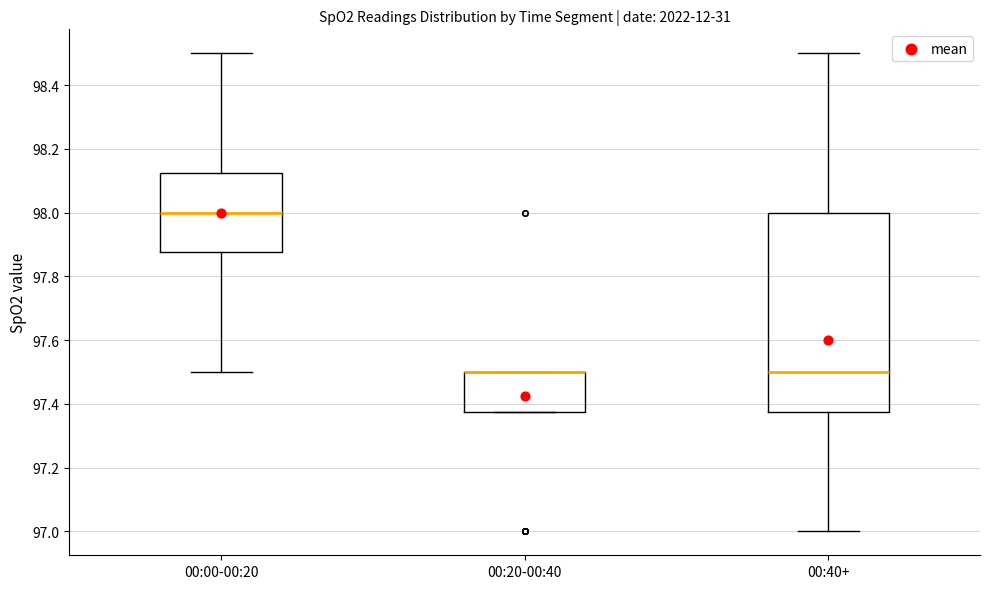

Reading left to right, read every box against the y-axis: the position of its median line, the range the box covers, and the ends of its whiskers. The values are not printed on the chart, so give them approximately, as read against the axis.

00:00-00:20: median 98.00, box 97.88 to 98.12, whiskers 97.50 to 98.50
00:20-00:40: median 97.50 (drawn on the box's upper edge), box 97.38 to 97.50, whiskers 97.38 to 97.50
00:40+: median 97.50, box 97.38 to 98.00, whiskers 97.00 to 98.50